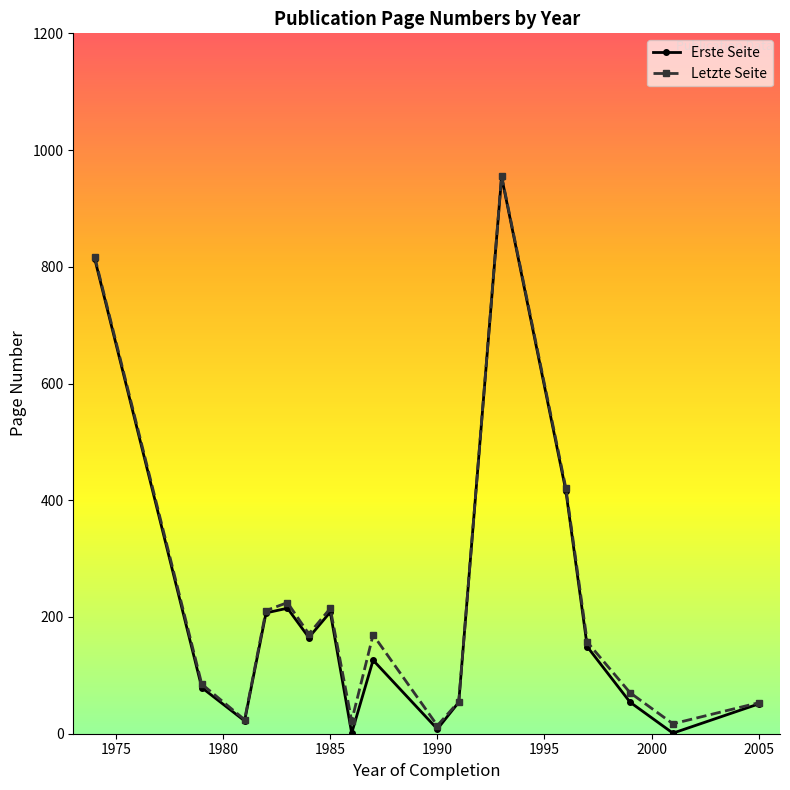

Which series has the largest range (max minus min)?

Erste Seite